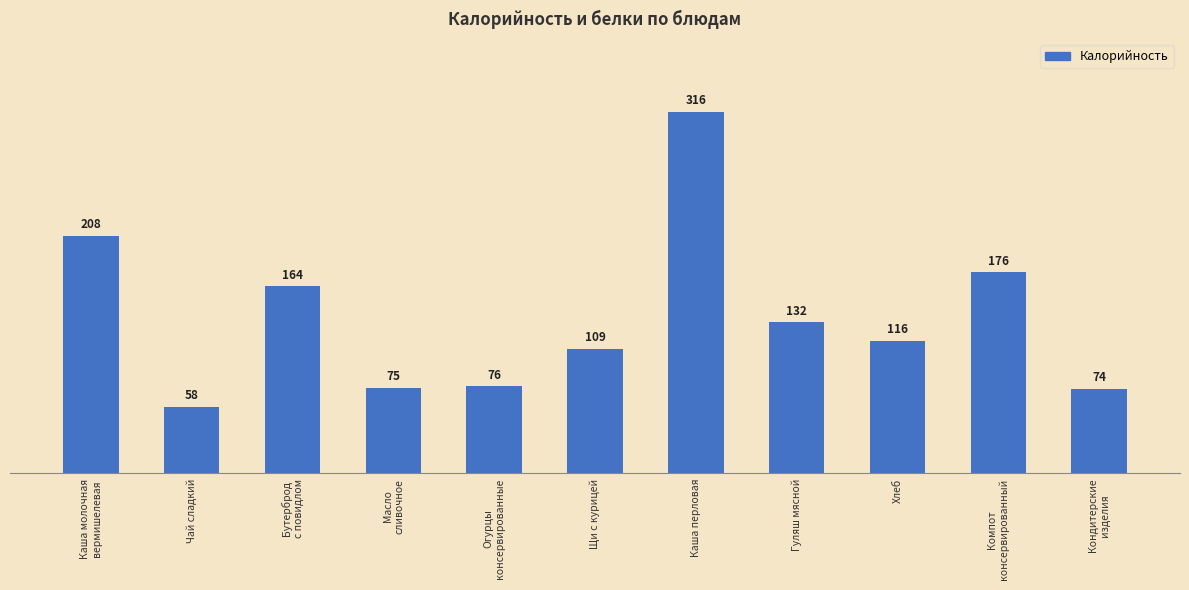

What is the change in value from Каша молочная
вермишелевая to Огурцы
консервированные?

-132.0